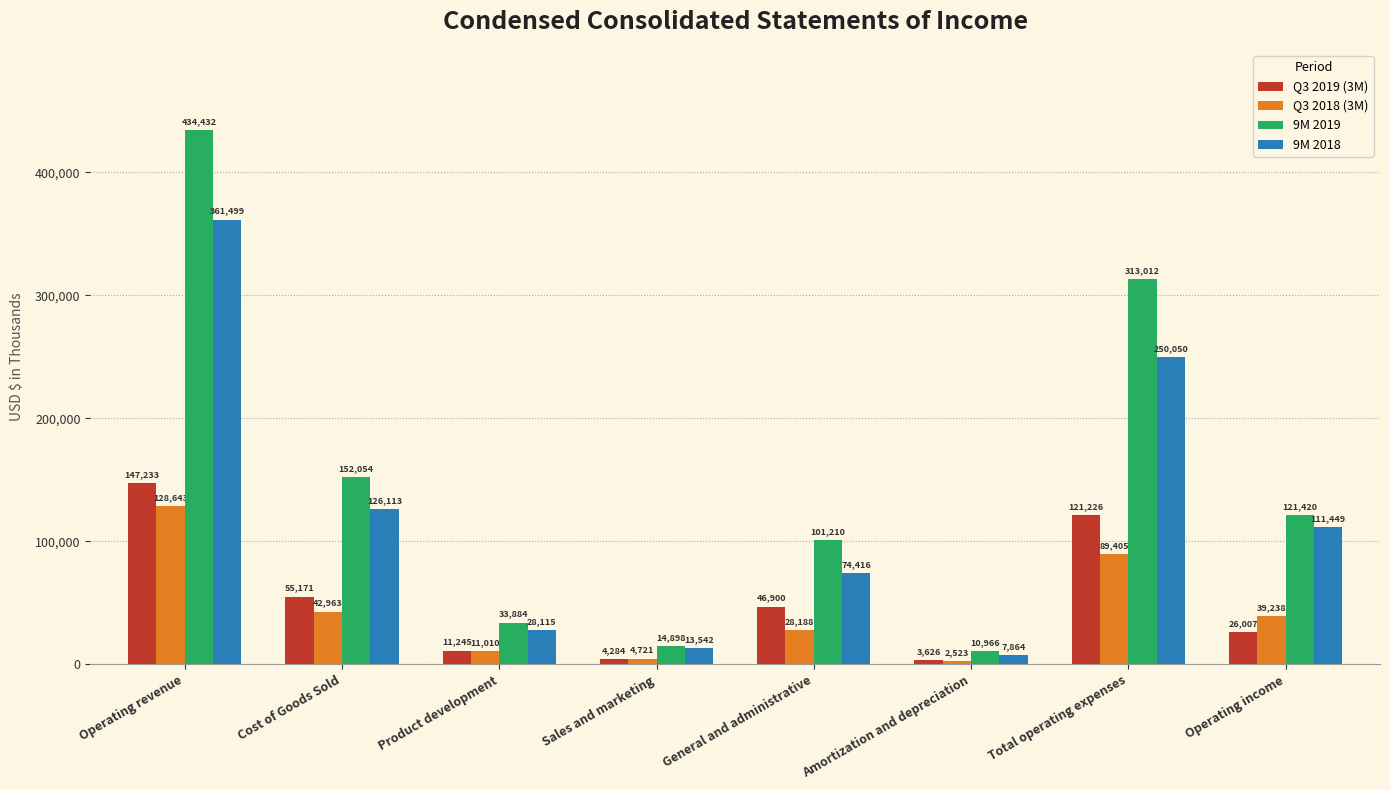

True or false: 9M 2019 has a value of 485020 at Total operating expenses.

False